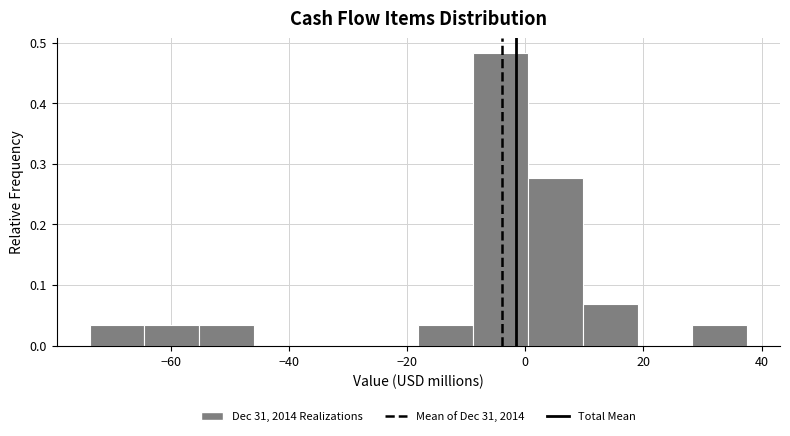

What is the height of the bar covering -64 to -56 on the x-axis? Neither the bar edges nor the heights are printed on the chart, so give them approximately, as read against the axes.

0.03